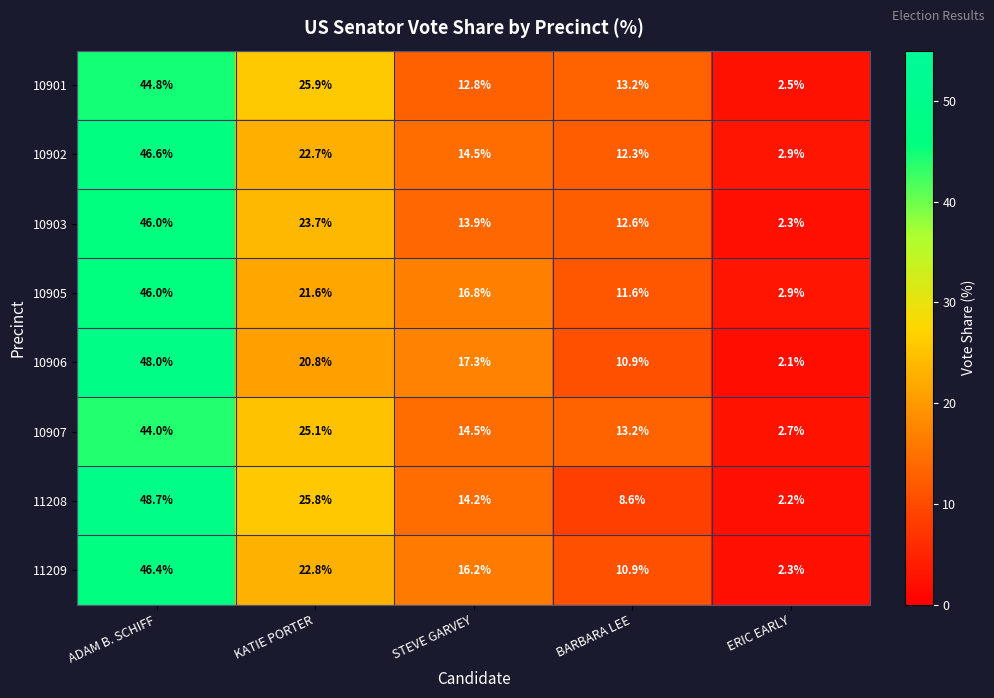

How many data points does each series have?

5